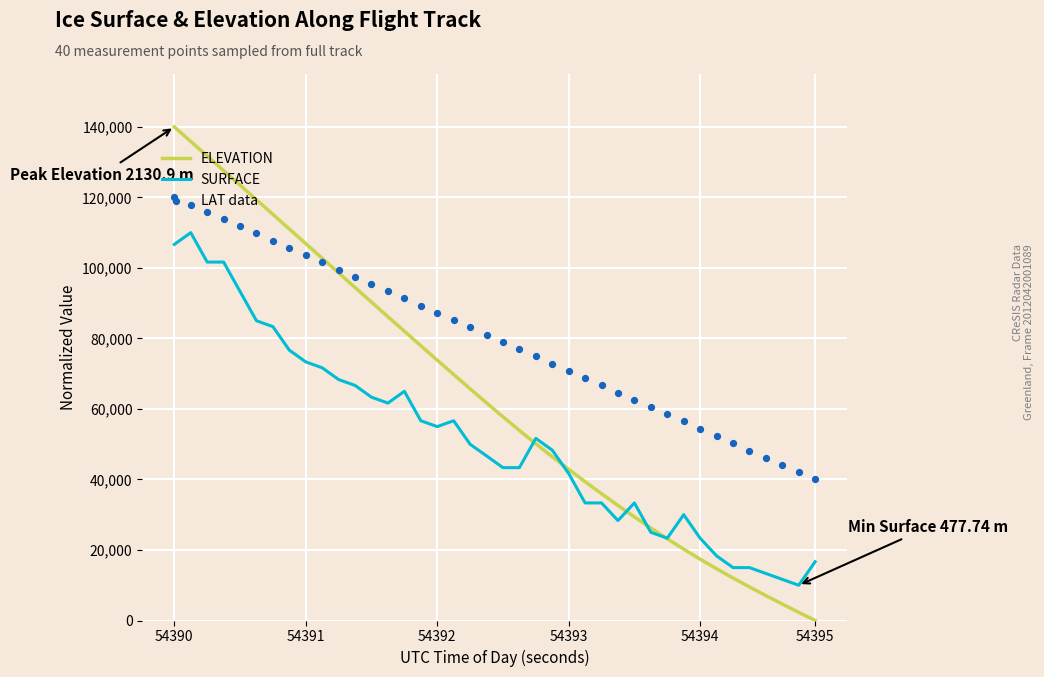

Which series has the largest Y range (max minus min)?

ELEVATION